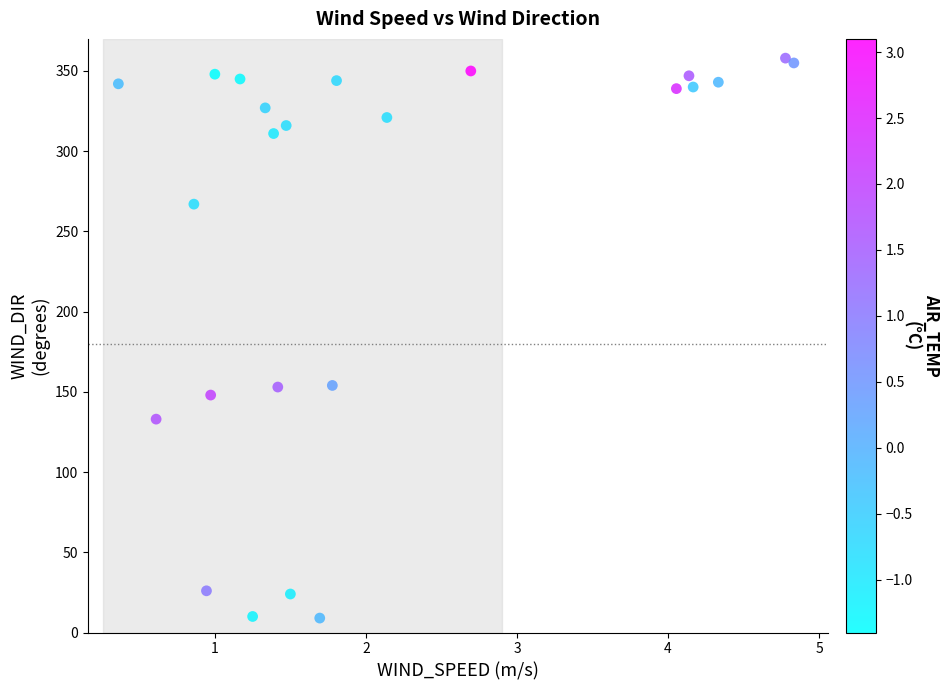

What is the range of Y values (max minus min)?

349